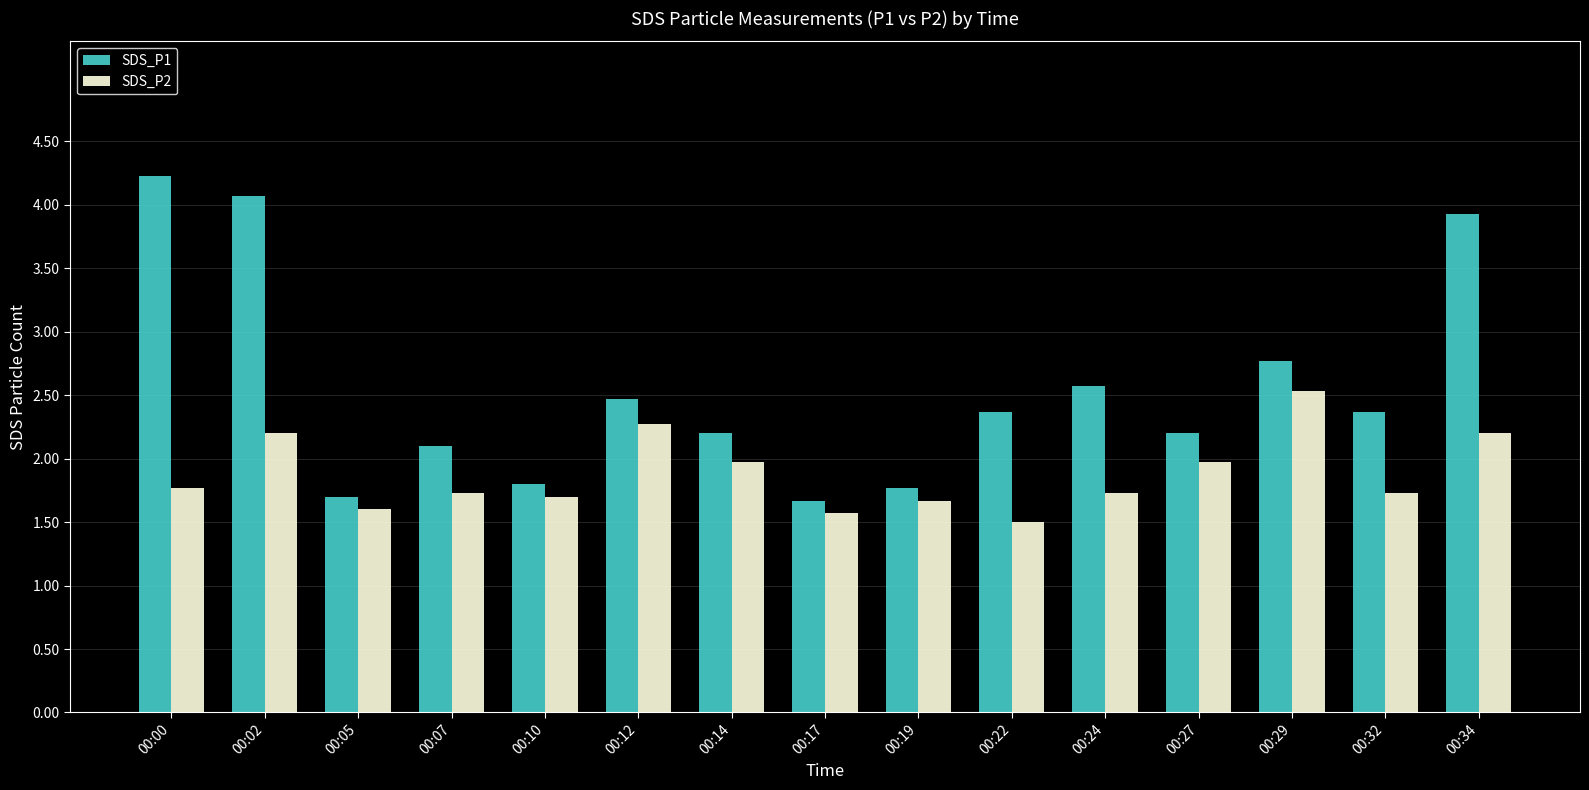

Which series has the largest range (max minus min)?

SDS_P1